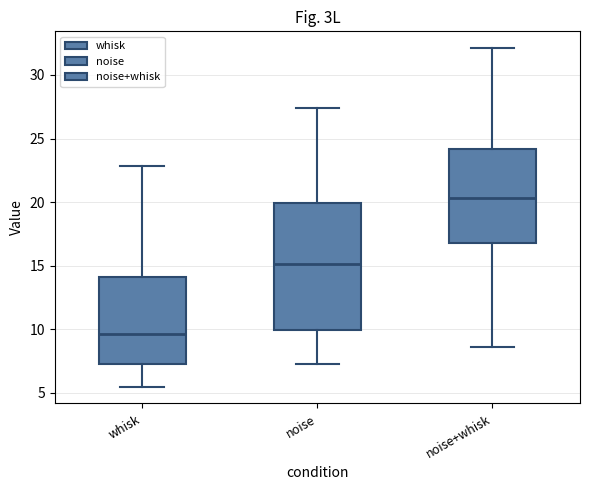

Which box's median line is the lowest?

whisk